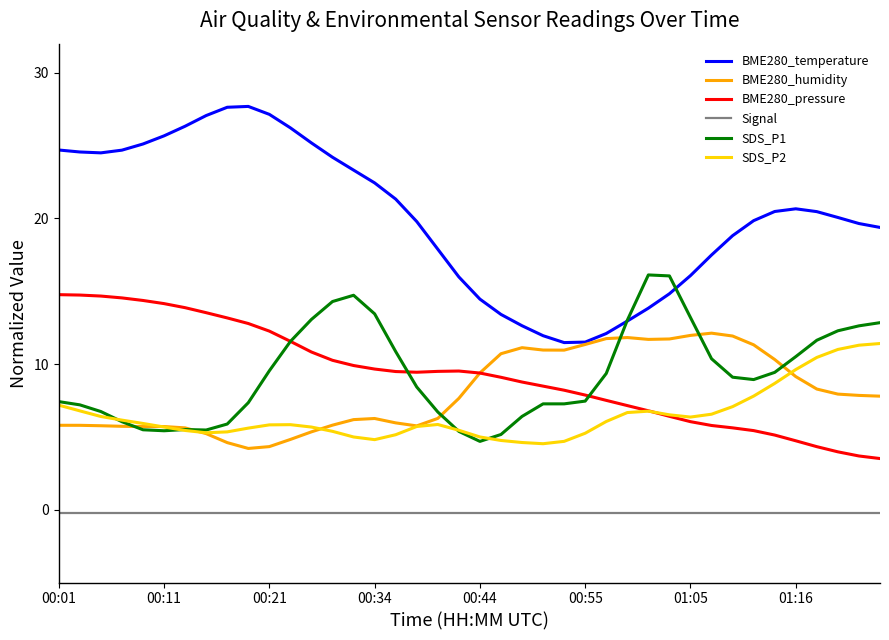

Which series has the largest total across all categories?

BME280_temperature